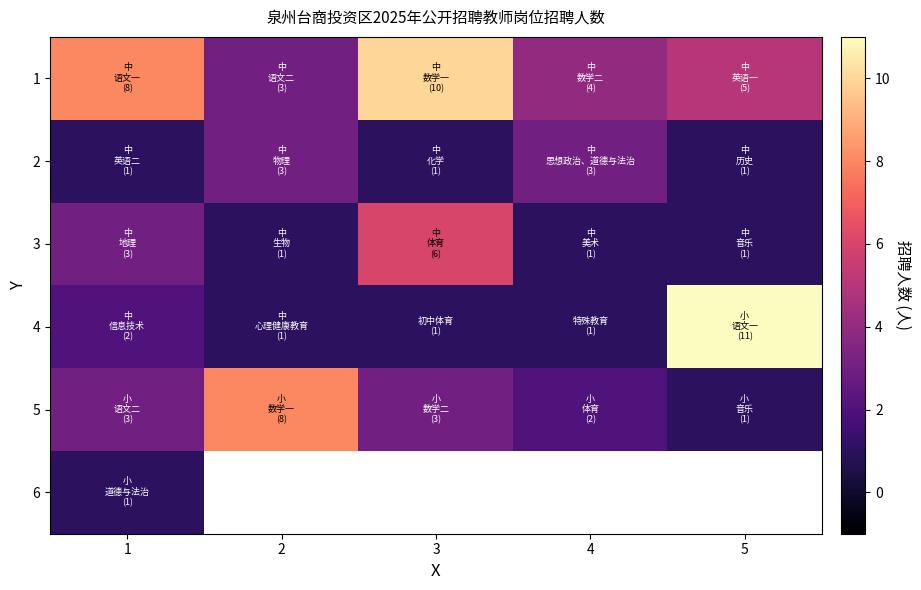

At 5, list the series in order from smallest to largest.

2, 3, 5, 1, 4, 6